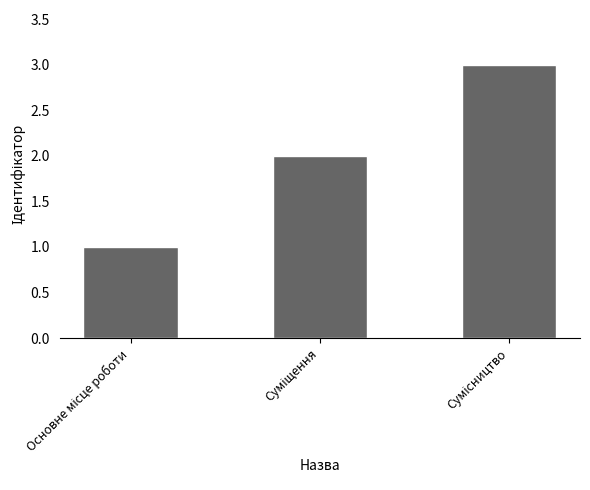

Reading right to left, list all the values displayed in this chart.

3	2	1